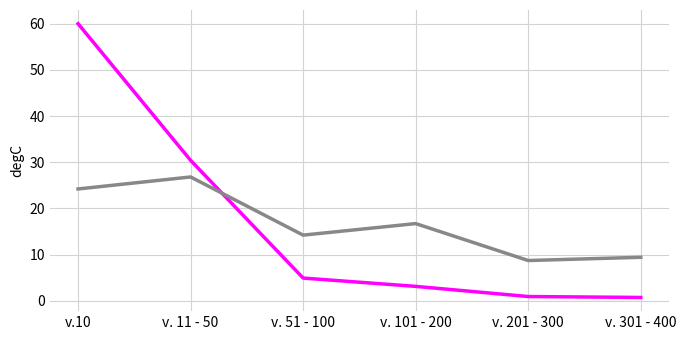

What is the spread (max minus min) of values at v. 51 - 100?

9.3